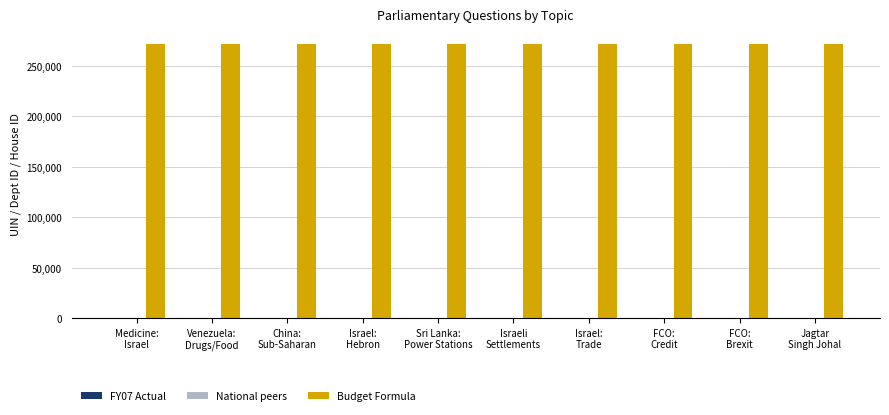

Which series has the largest total across all categories?

Budget Formula